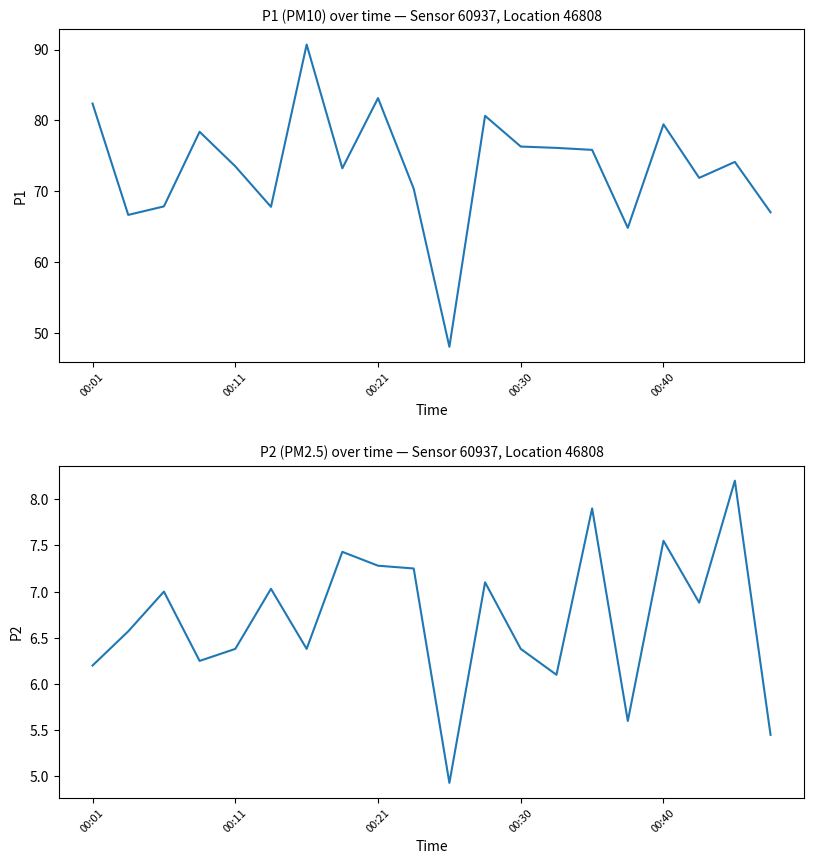

Between 9 and 13, which is larger?

13